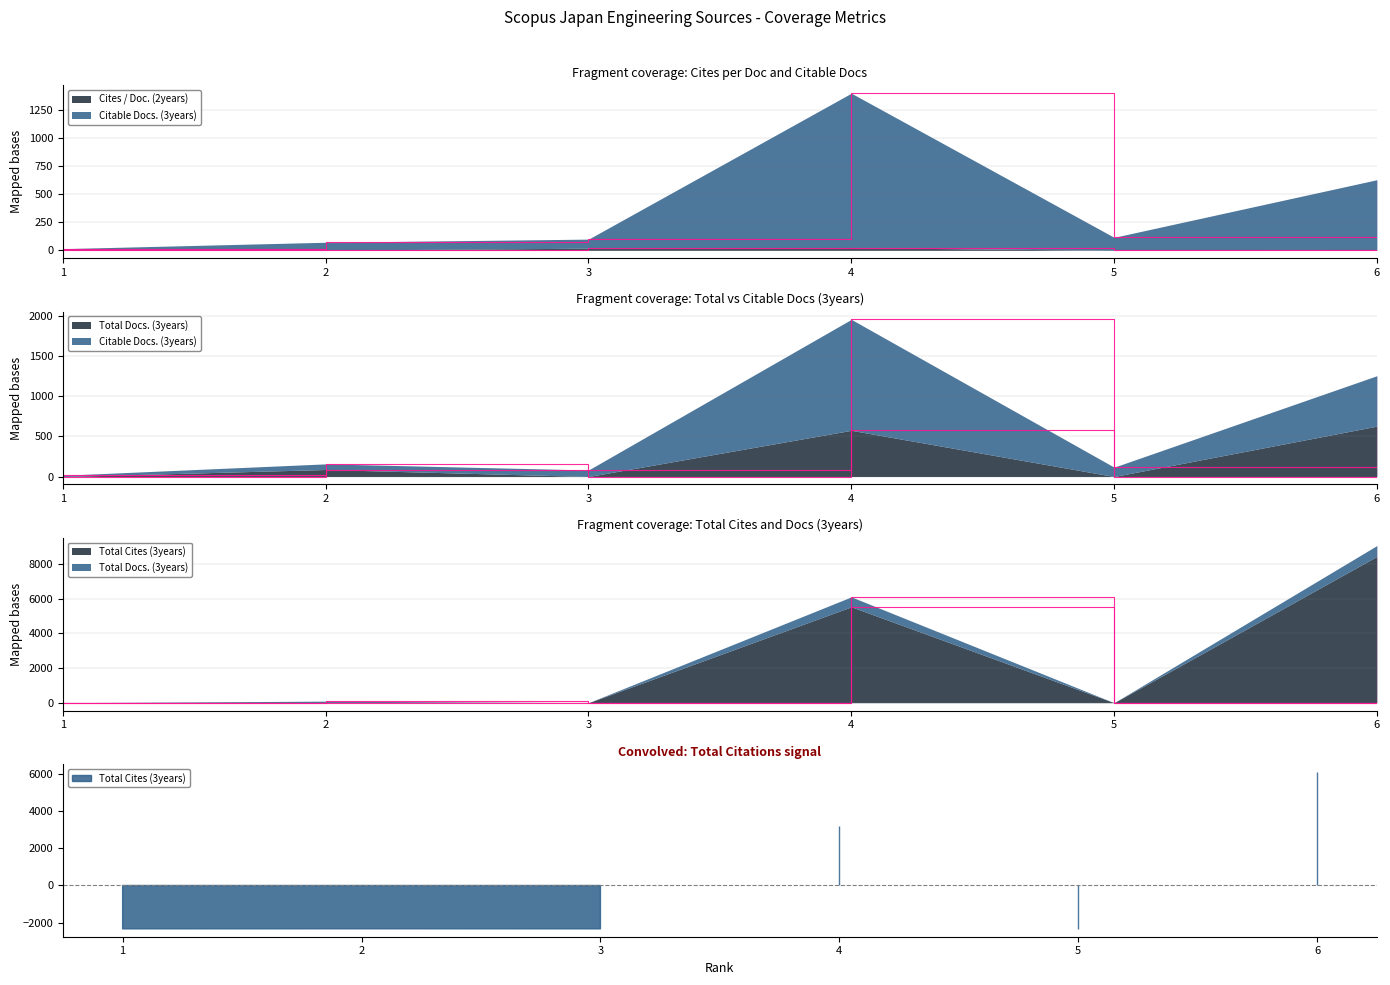

Between 4 and 6, which series saw the biggest shift?

Total Cites (3years)